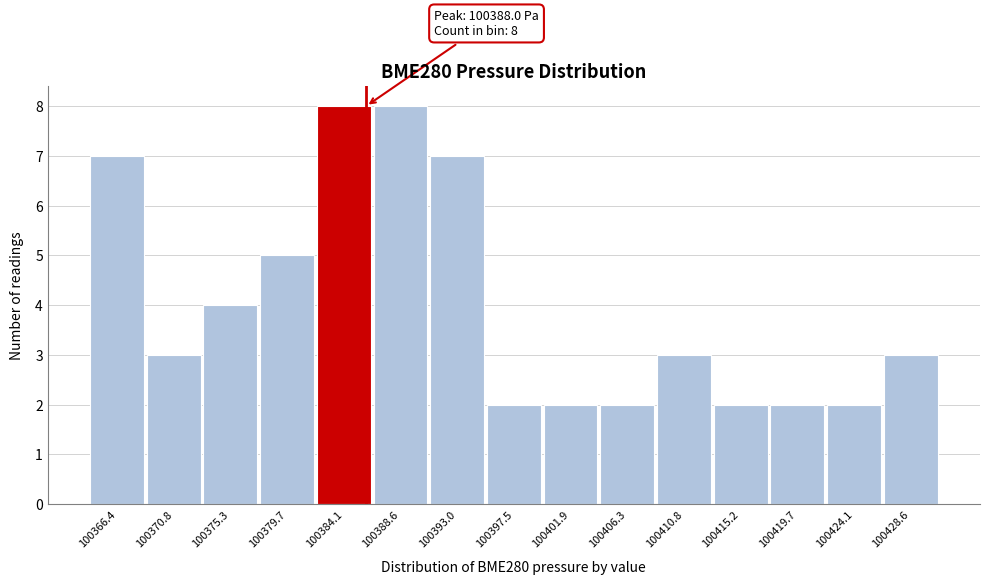

Reading left to right, what are all the values shown in this chart?

7	3	4	5	8	8	7	2	2	2	3	2	2	2	3